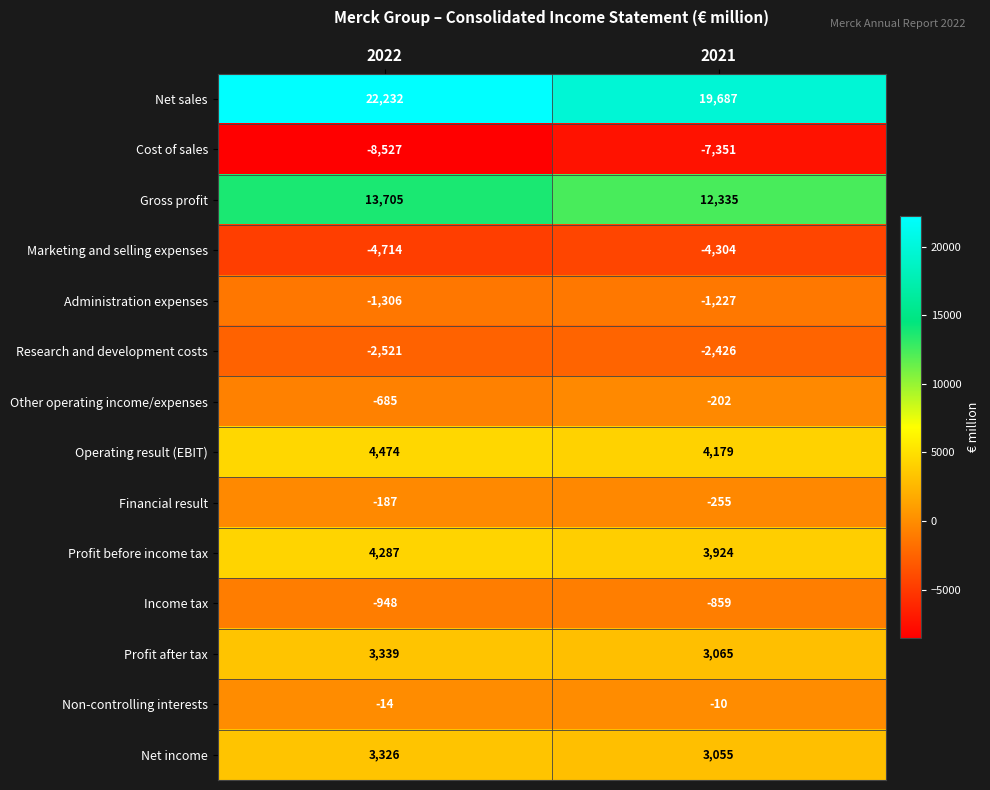

Is it true that Administration expenses equals -1306 at 2022?

True